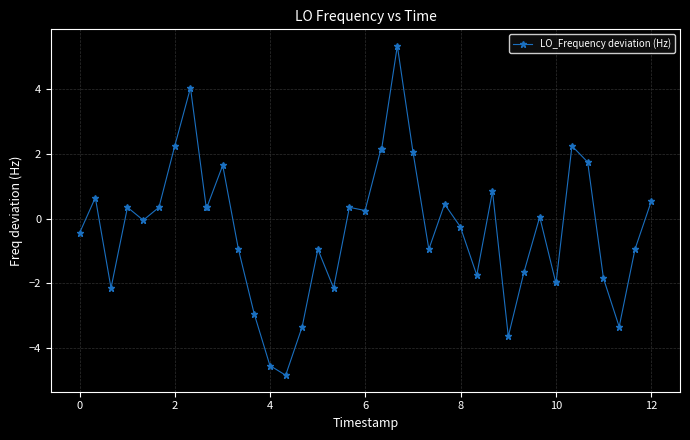

What is the average value?

-0.3